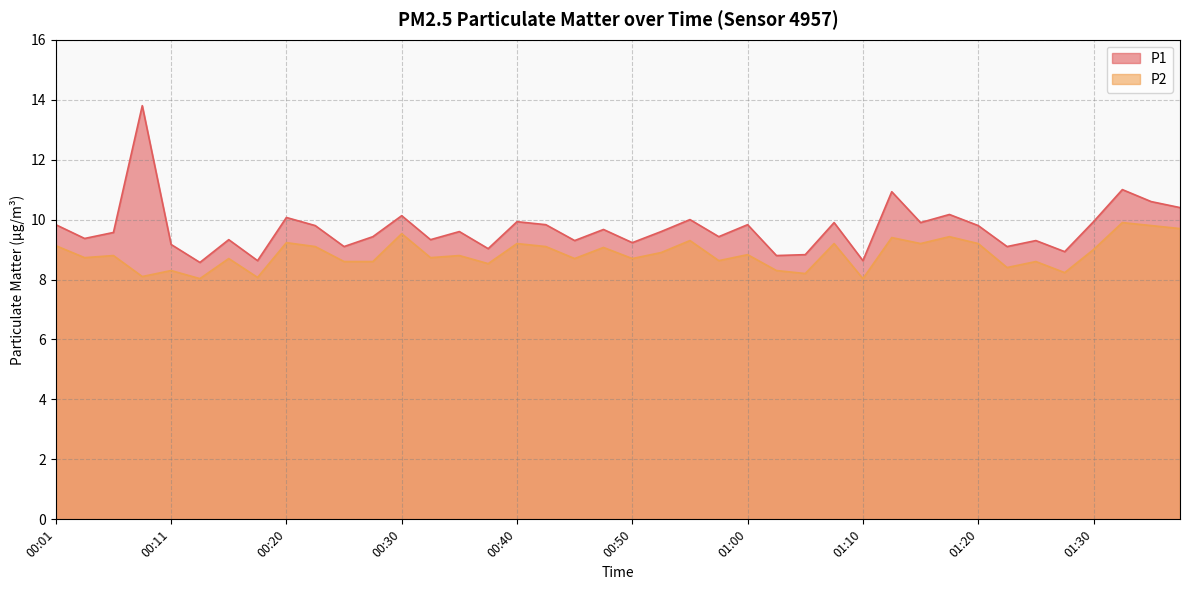

Which label corresponds to the largest value in the chart?

00:08